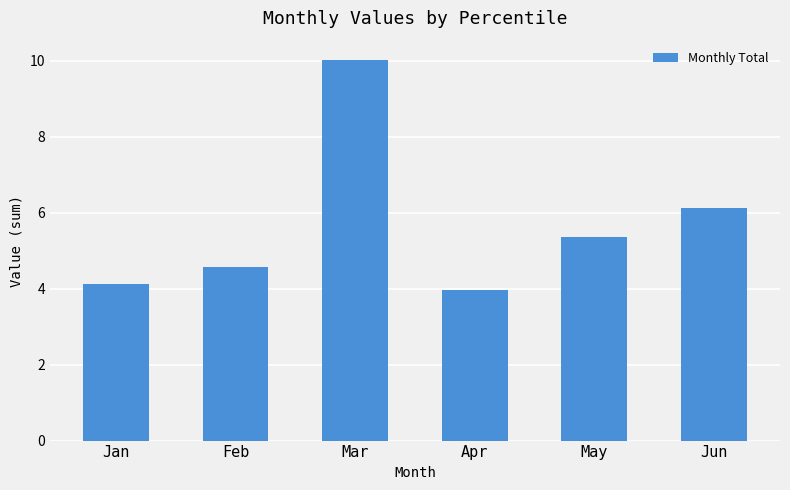

Reading left to right, extract all data points from this chart.

4.1	4.6	10.0	4.0	5.4	6.1